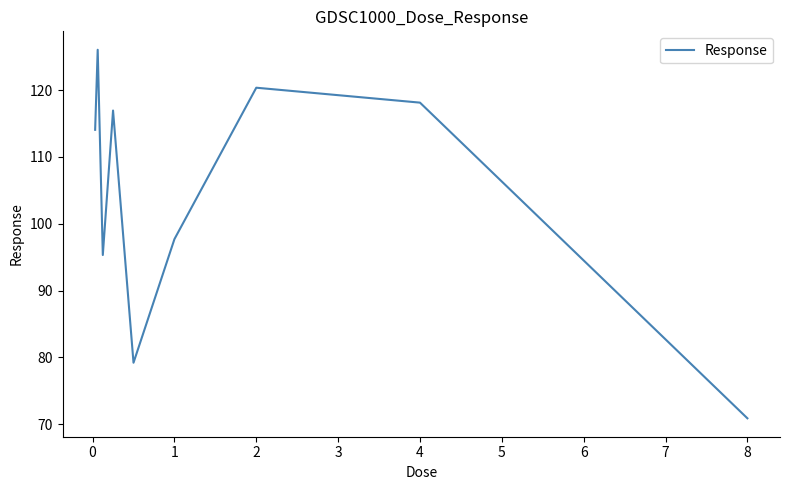

Does the chart display data point markers on the line(s)?

No